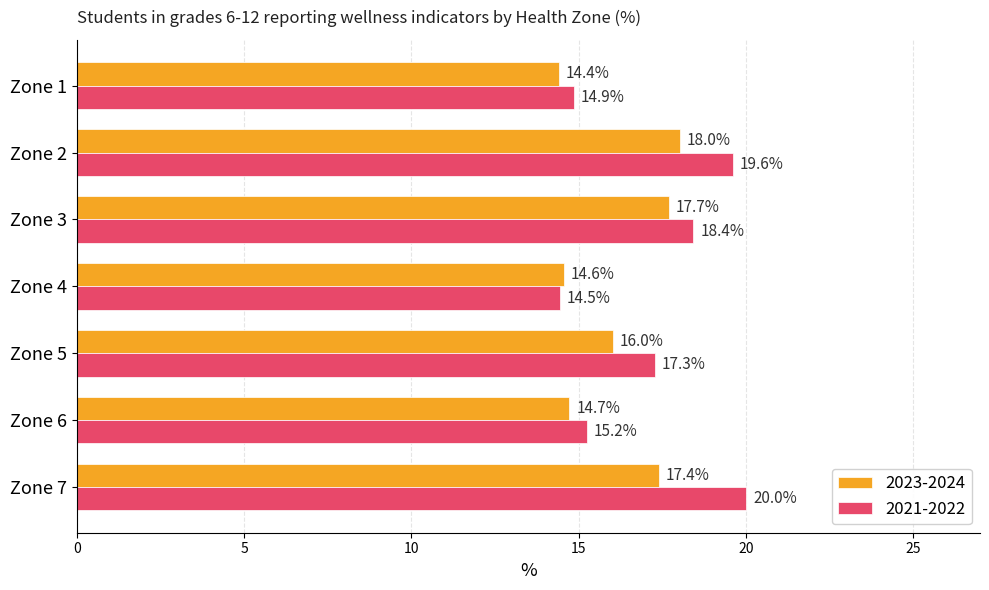

Is the value of 2023-2024 at Zone 5 greater than the value of 2021-2022 at Zone 5?

No